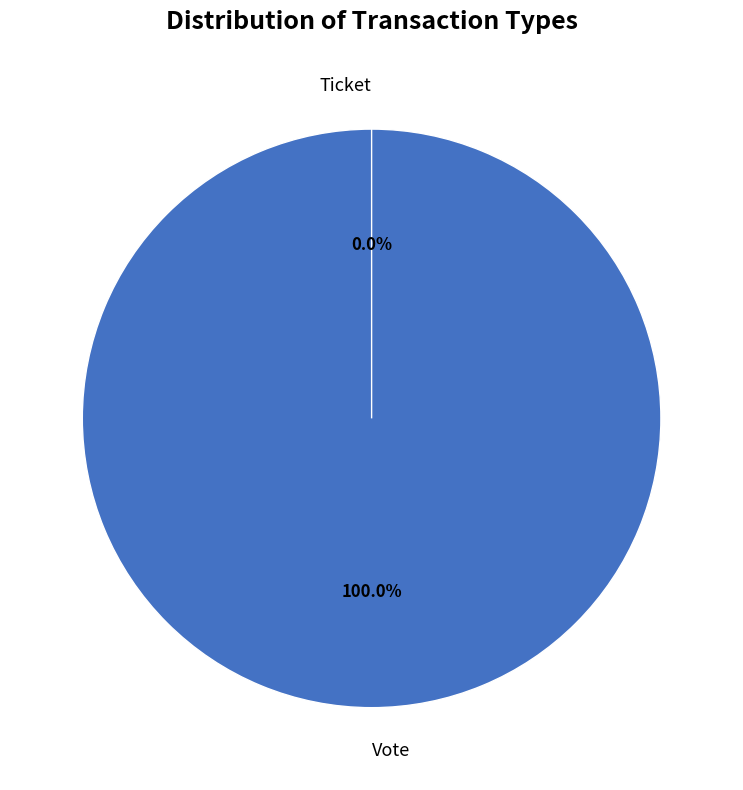

To the nearest percent, what is the difference between the largest and smallest slice percentages?

100%